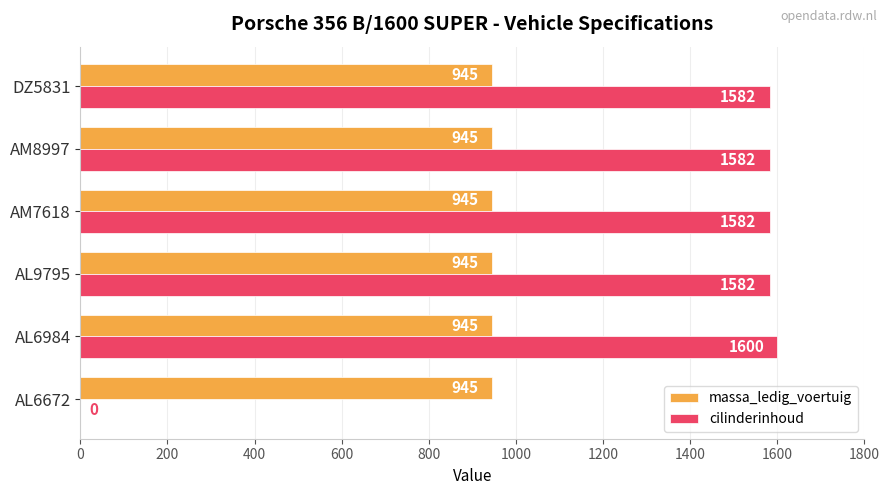

Which series has the largest total across all categories?

cilinderinhoud